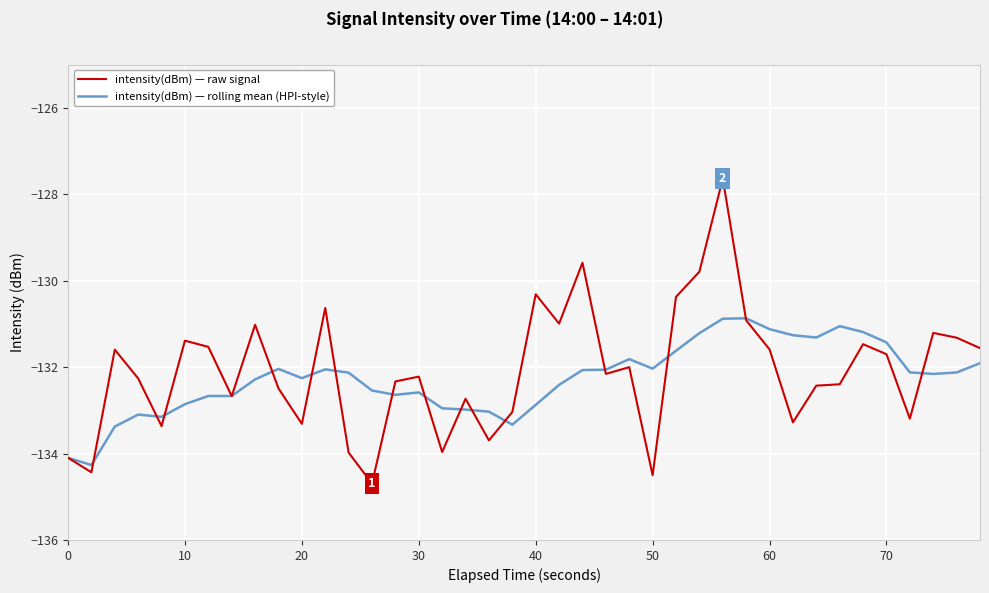

What is the minimum value for intensity(dBm) — rolling mean (HPI-style)?

-134.3